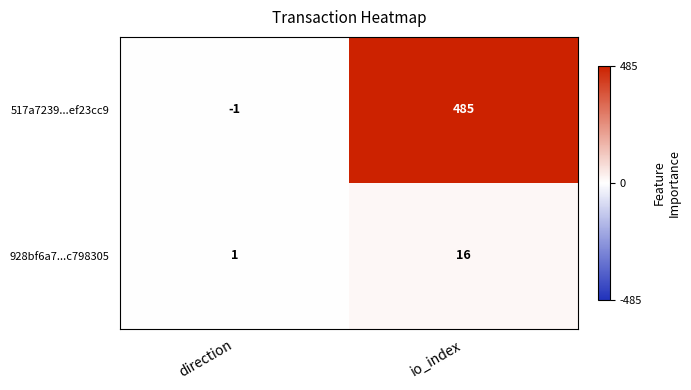

Count the number of data series in this chart.

2